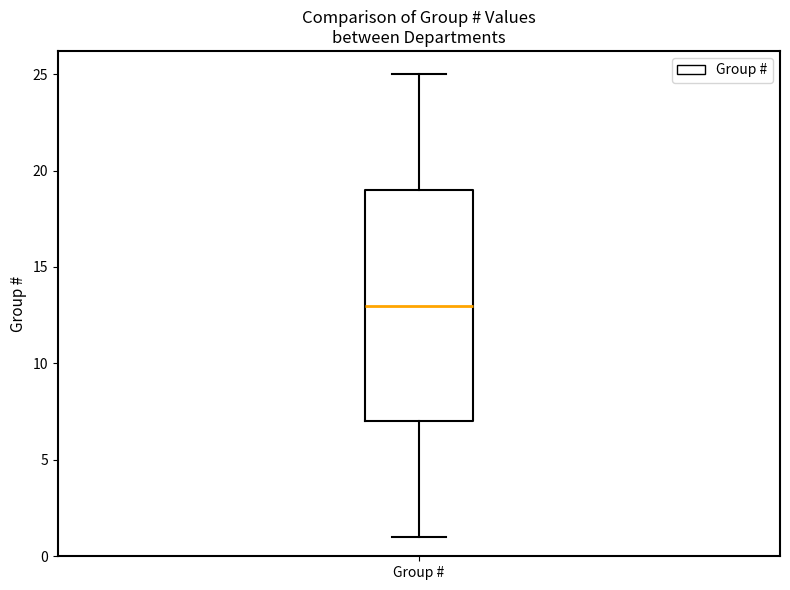

Read this box plot against the y-axis: the position of the median line, the range covered by the box, and the ends of both whiskers. The values are not printed on the chart, so give them approximately, as read against the axis.

median 13, box 7 to 19, whiskers 1 to 25